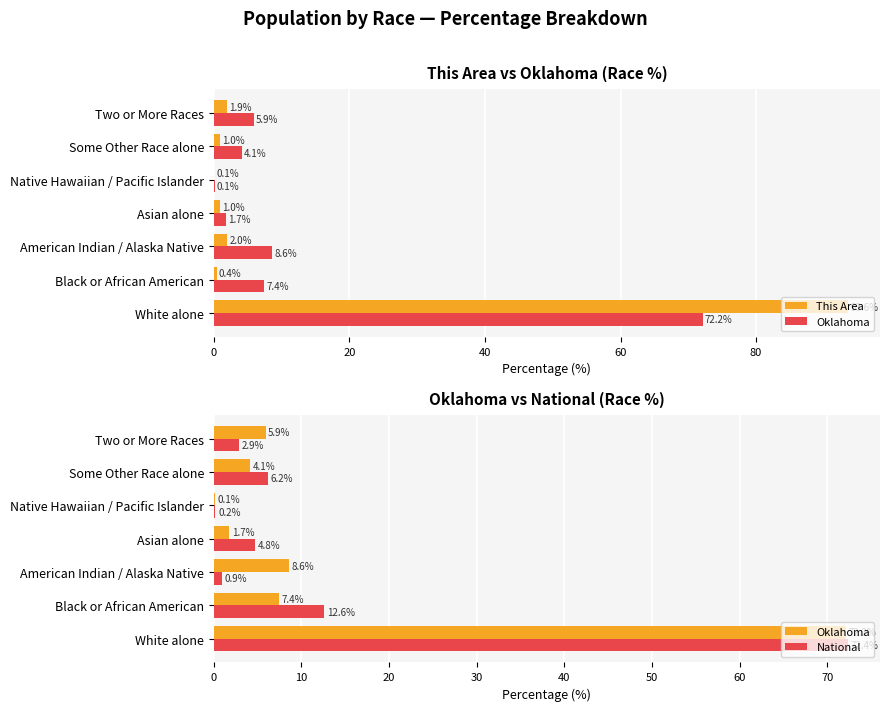

True or false: Oklahoma has a value of 29.2 at White alone.

False